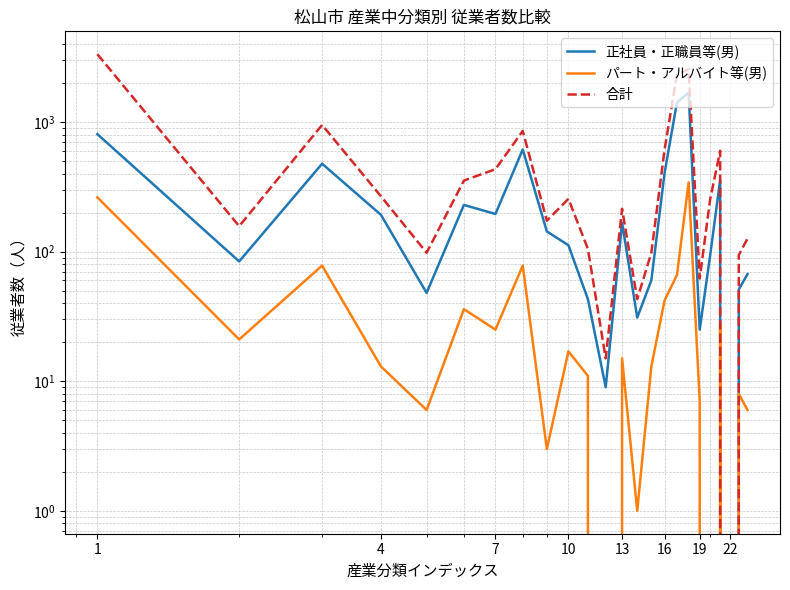

What is the sum of all 合計 values?

13960